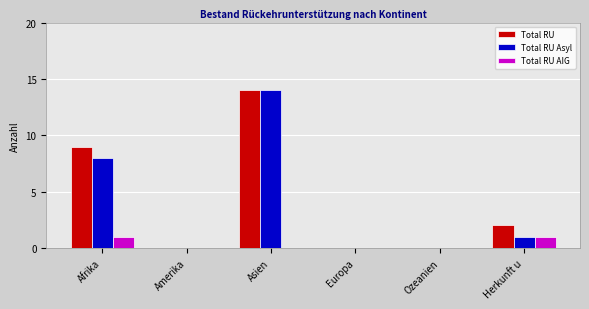

Where is Total RU nearest to the value 7?

Afrika